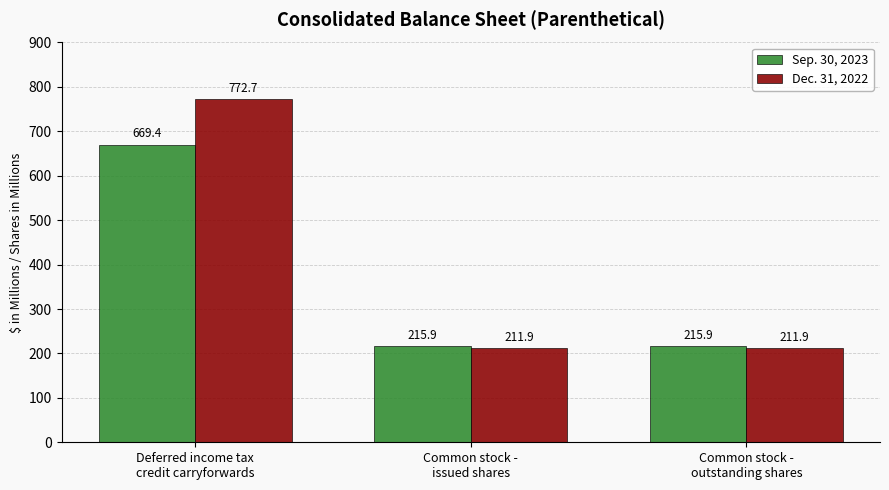

Count the number of categories in the chart.

3